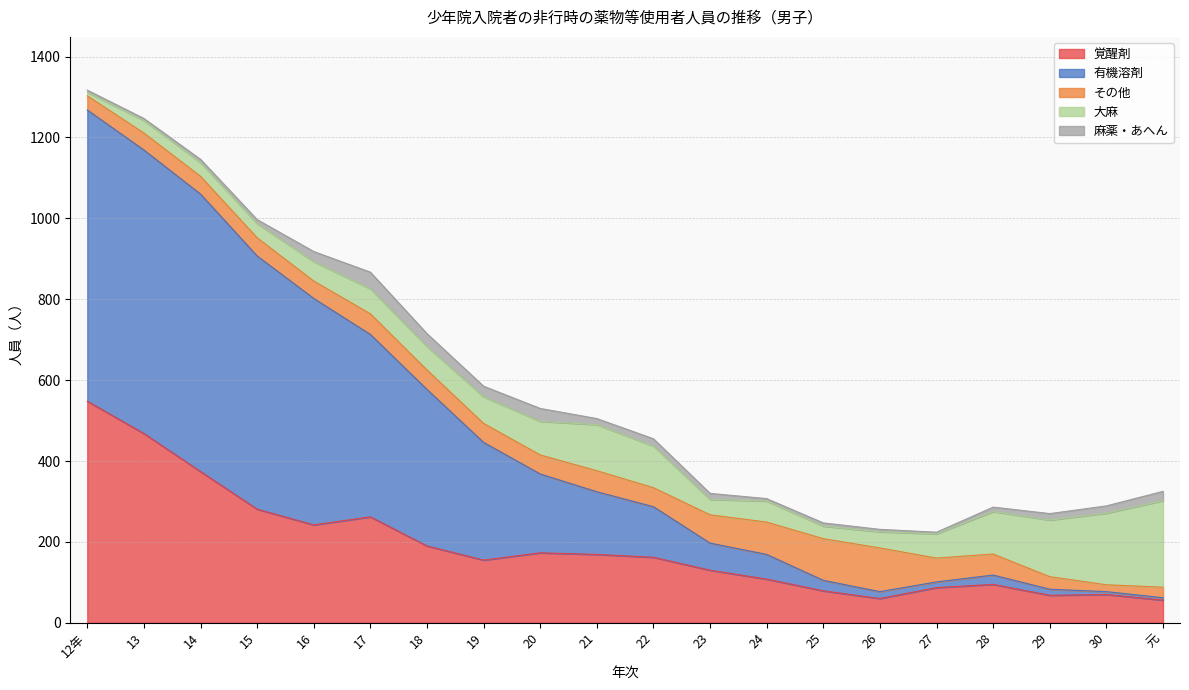

How many series are shown in this chart?

5